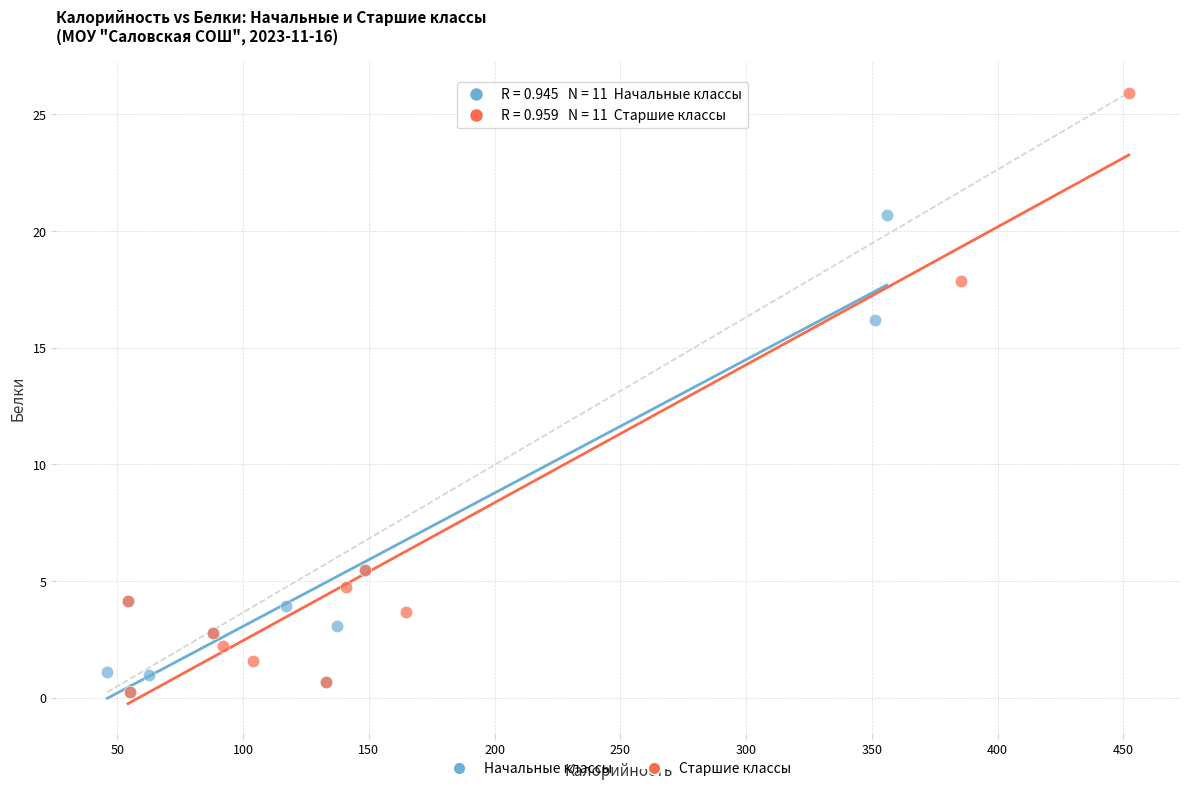

Which series has the widest spread of Y values?

Старшие классы